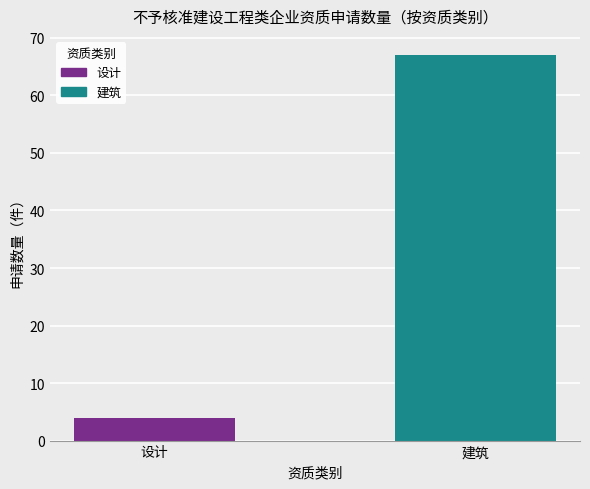

The chart shows a value of 2 at 设计. True or false?

False